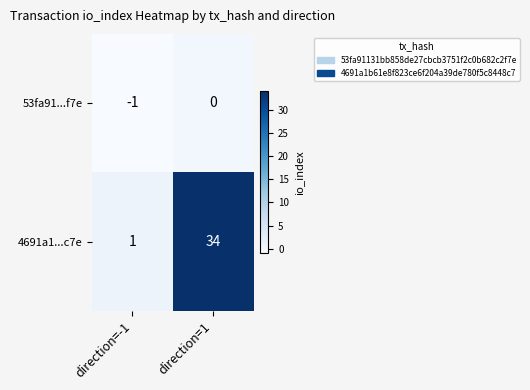

What is the difference between the 4691a1...c7e values at direction=-1 and direction=1?

33